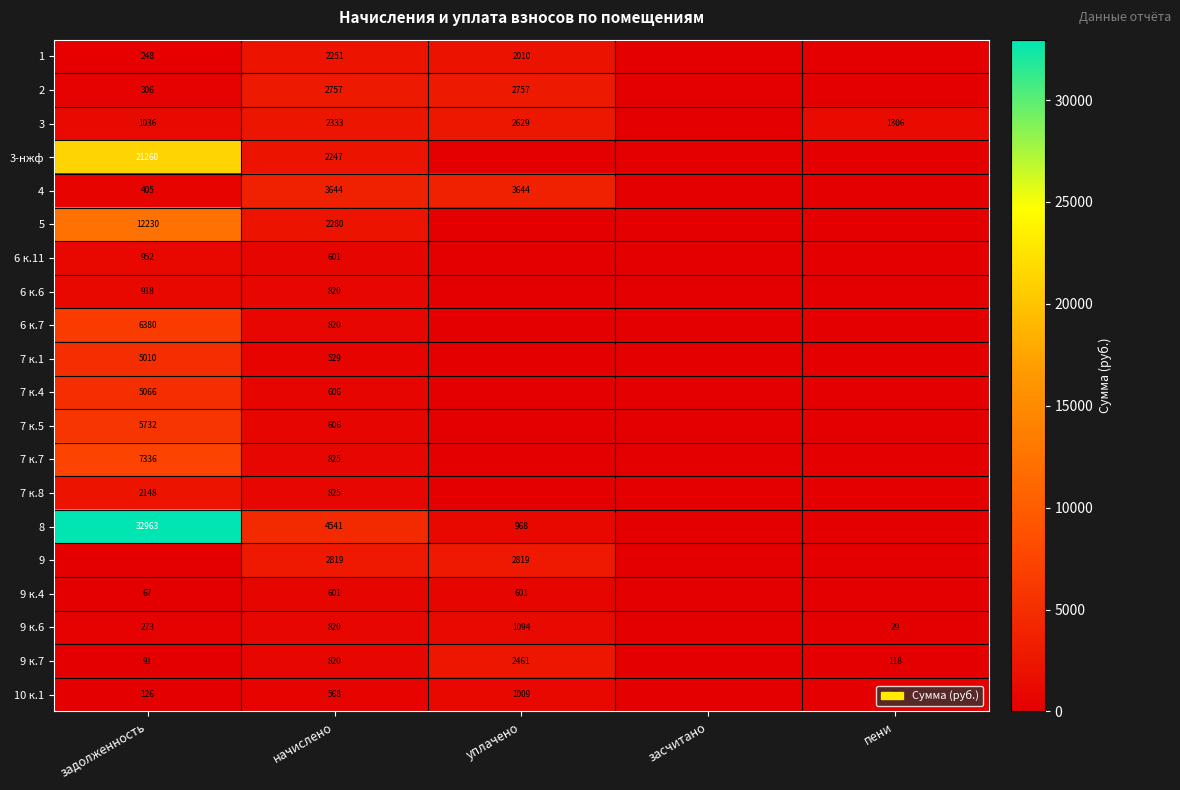

Is the value of 5 at начислено greater than the value of 7 к.5 at задолженность?

No